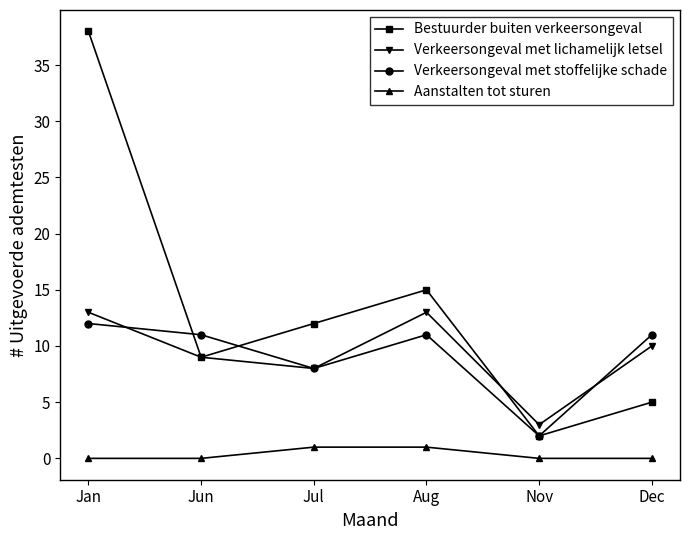

True or false: Verkeersongeval met stoffelijke schade and Aanstalten tot sturen intersect in this chart.

False